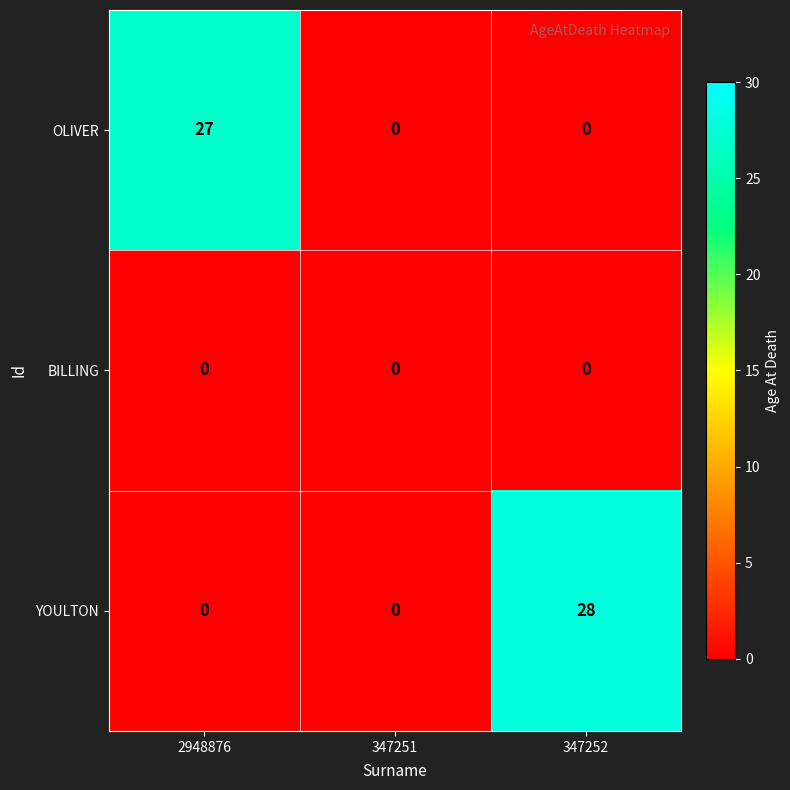

The BILLING series shows 0 at 2948876. True or false?

True